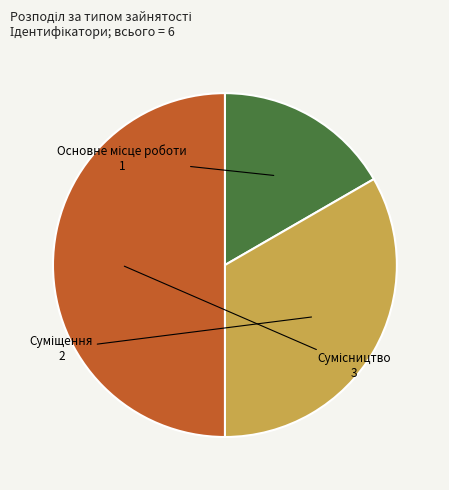

How many slices are in this pie chart?

3